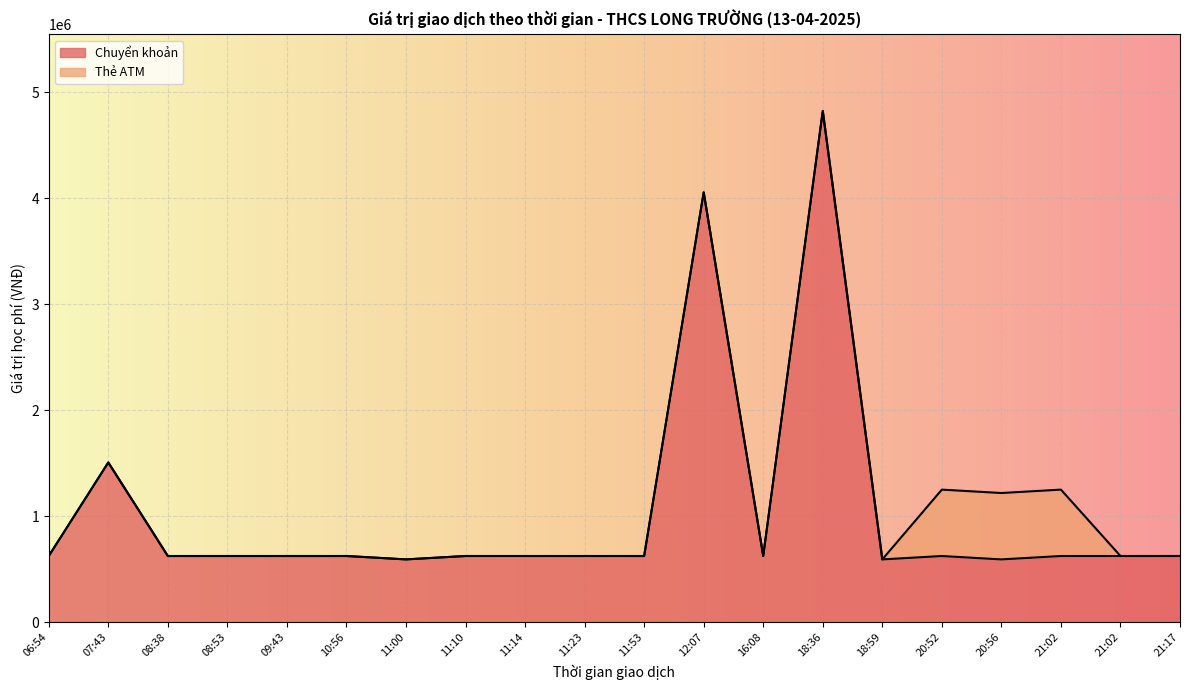

Rank the categories by value from lowest to highest.

11:00, 18:59, 20:56, 06:54, 08:38, 08:53, 09:43, 10:56, 11:10, 11:14, 11:23, 11:53, 16:08, 20:52, 21:02, 21:02, 21:17, 07:43, 12:07, 18:36